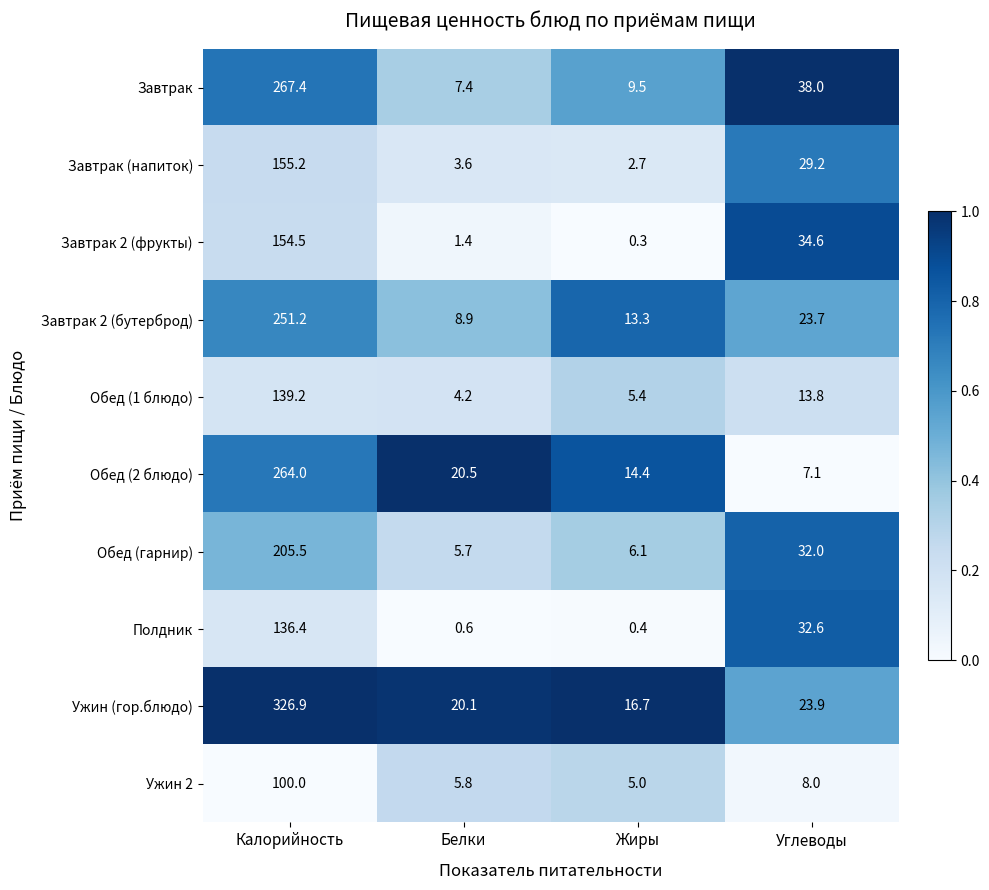

What value does the Ужин 2 series have at Жиры?

5.0